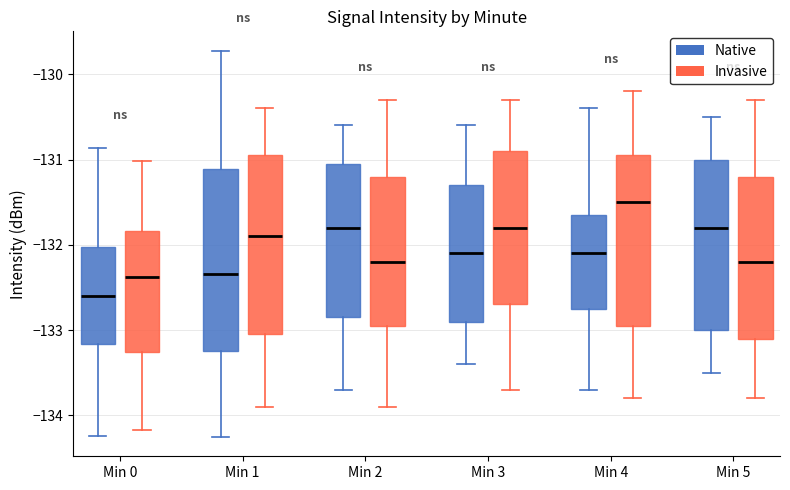

Where does the upper whisker of the box for Min 3 (Invasive) end on the y-axis? The values are not printed on the chart, so give them approximately, as read against the axis.

-130.3